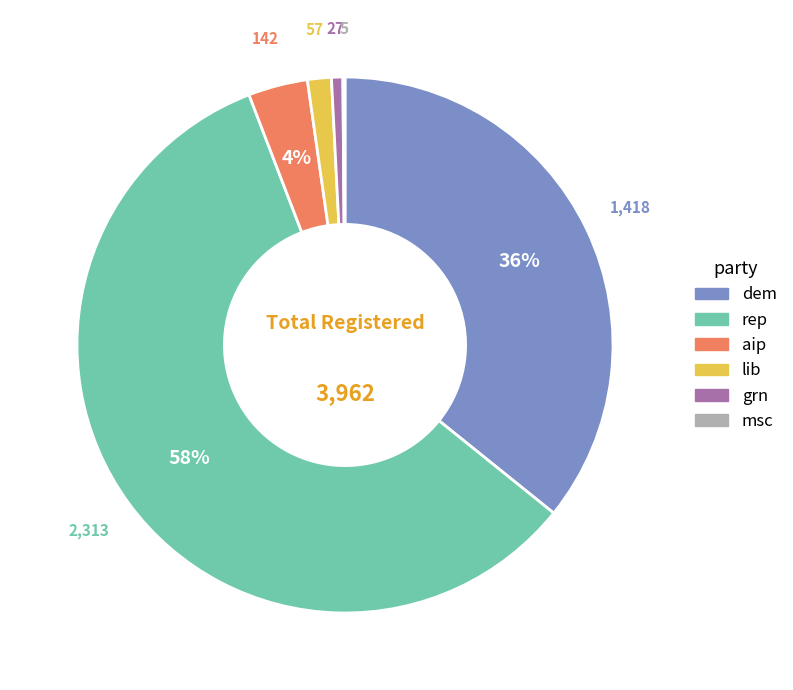

Which has a higher value, rep or dem?

rep